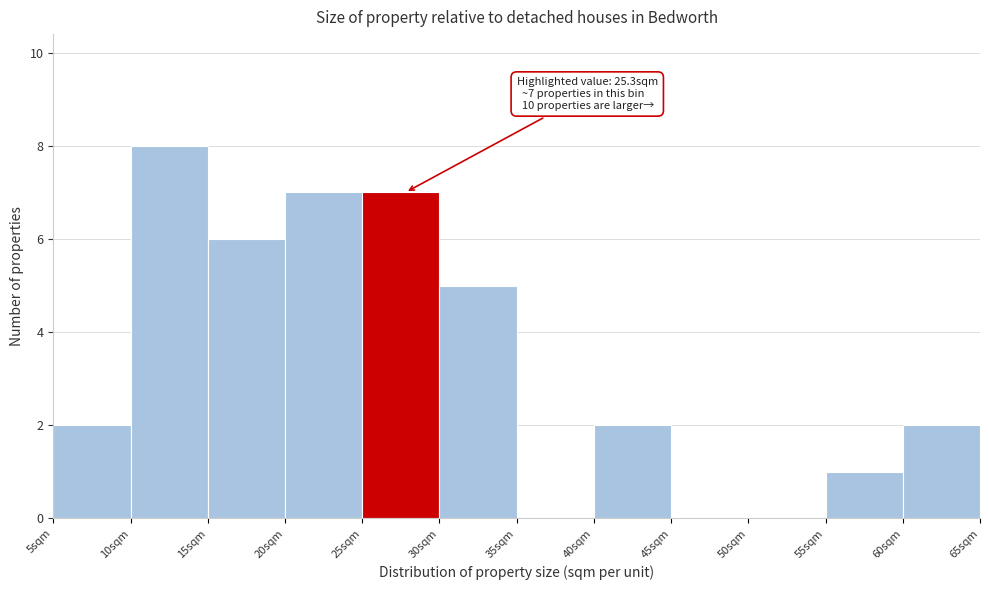

Over which range of the x-axis is the bar tallest?

10 to 15